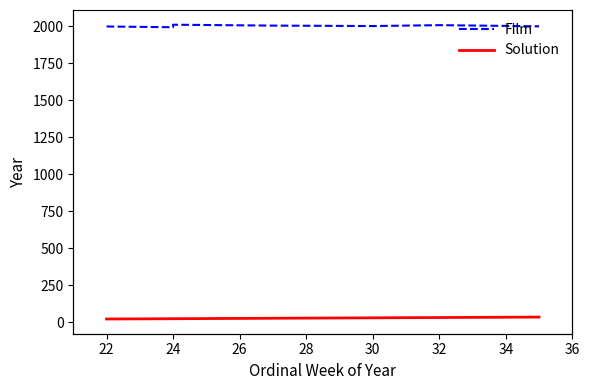

Does the chart have visible grid lines?

No